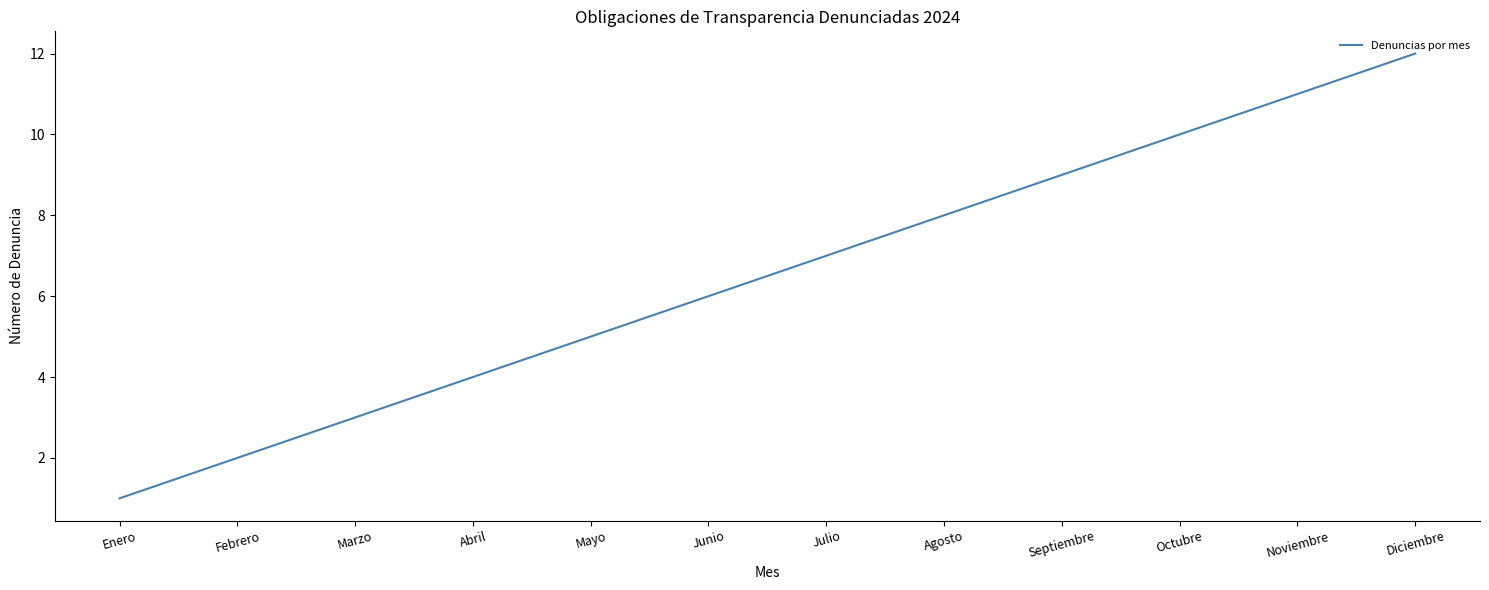

What is the difference between the maximum and minimum values?

11